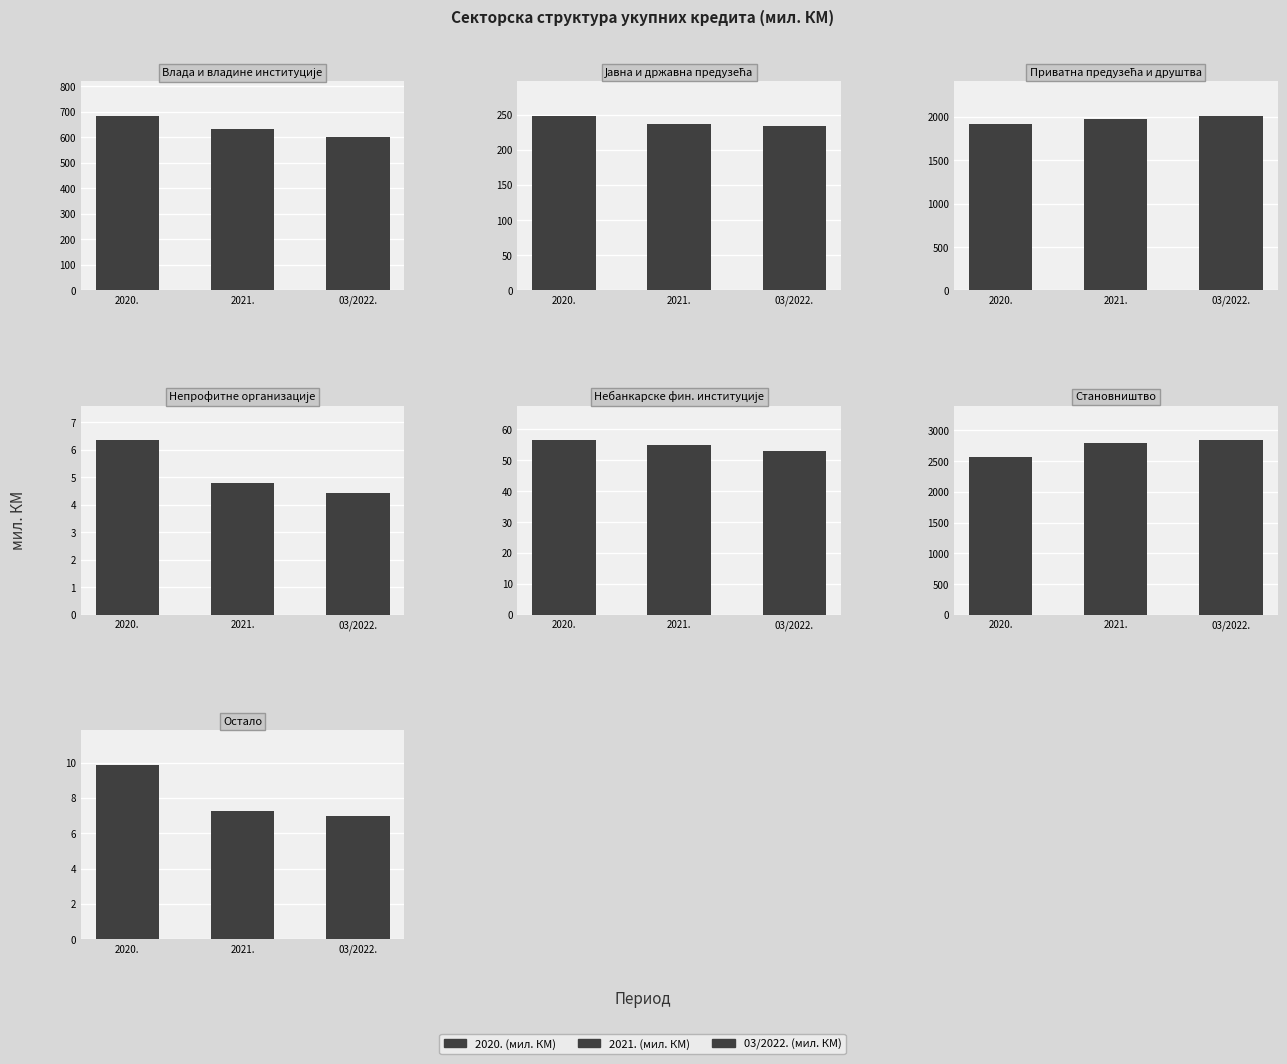

Reading right to left, transcribe all the data shown in this chart.

2020. (мил. КМ): Остало=9.9	Становништво=2572.8	Небанкарске фин. институције=56.4	Непрофитне организације=6.3	Приватна предузећа и друштва=1916.6	Јавна и државна предузећа=247.9	Влада и владине институције=683.9
2021. (мил. КМ): Остало=7.3	Становништво=2793.1	Небанкарске фин. институције=55.1	Непрофитне организације=4.8	Приватна предузећа и друштва=1976.2	Јавна и државна предузећа=237.2	Влада и владине институције=631.5
03/2022. (мил. КМ): Остало=7.0	Становништво=2835.2	Небанкарске фин. институције=53.1	Непрофитне организације=4.4	Приватна предузећа и друштва=2010.1	Јавна и државна предузећа=233.5	Влада и владине институције=603.0